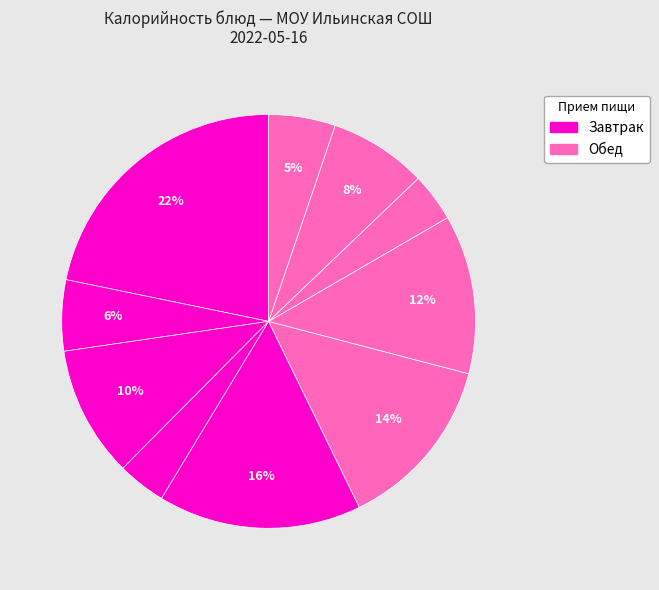

Count the number of slices in the pie.

10